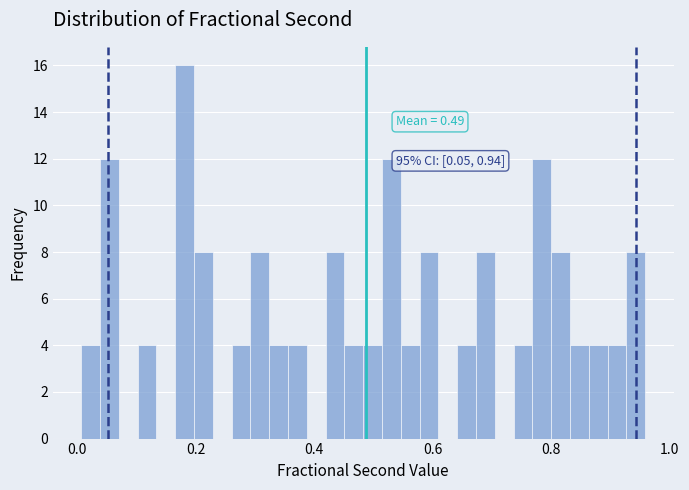

Around what value on the x-axis is the tallest bar? Give the approximate position of its centre, as read against the axis.

0.18